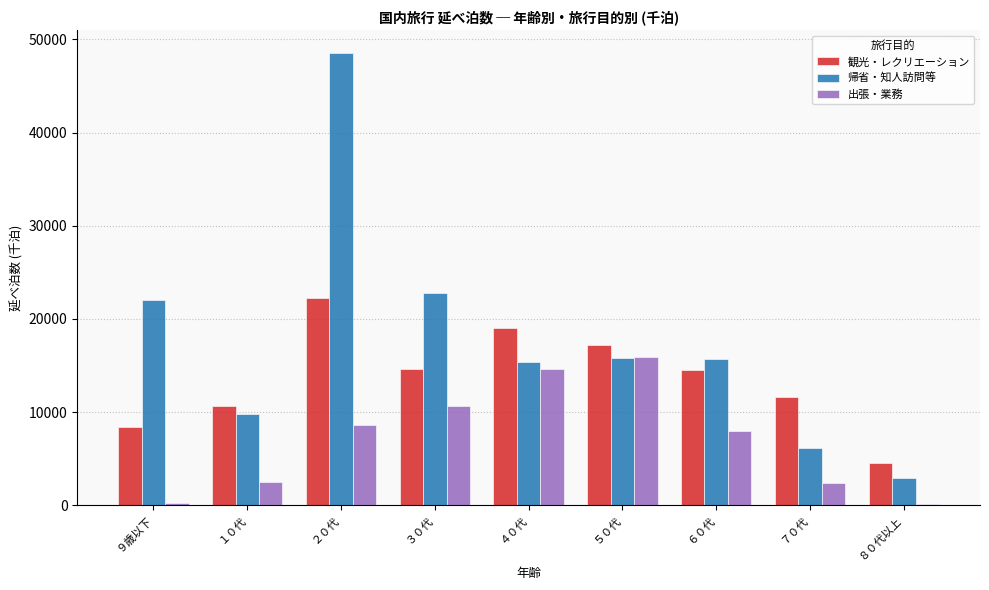

Read the 観光・レクリエーション value at １０代.

10618.1